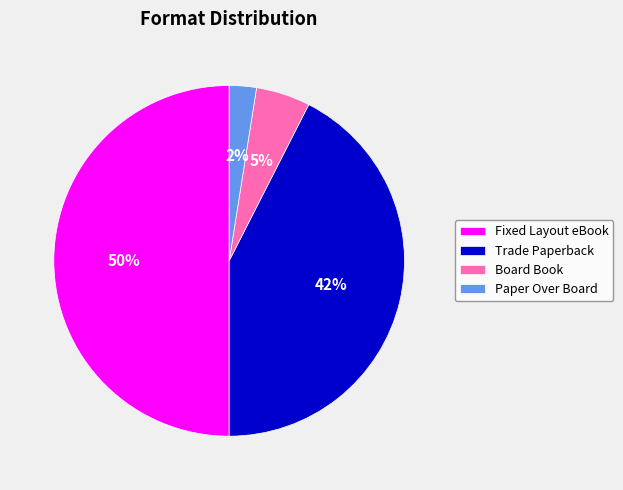

How many slices are in this pie chart?

4